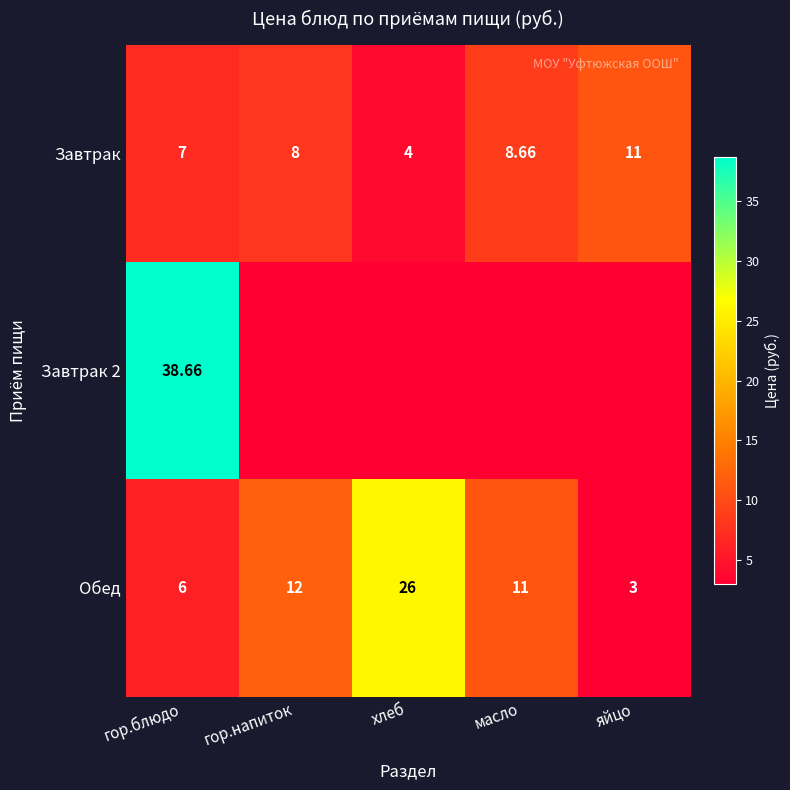

List the labels in order of Обед value, smallest first.

яйцо, гор.блюдо, масло, гор.напиток, хлеб